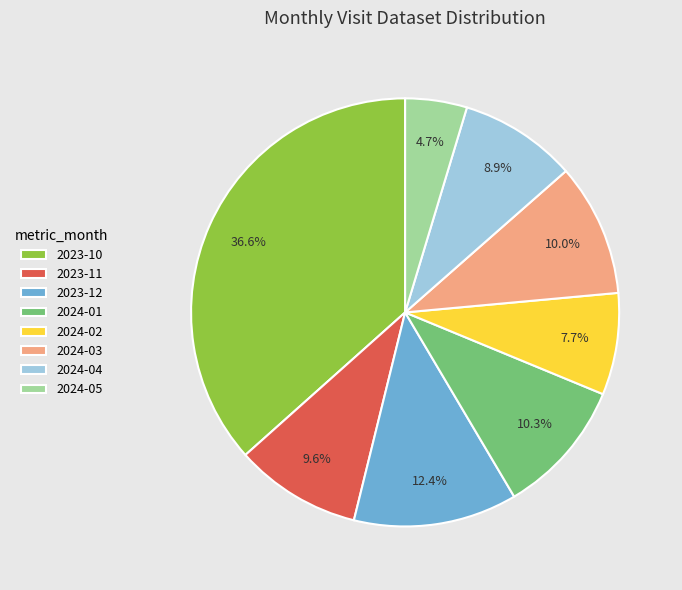

Is the sum of 2024-05 and 2023-12 greater than half?

No